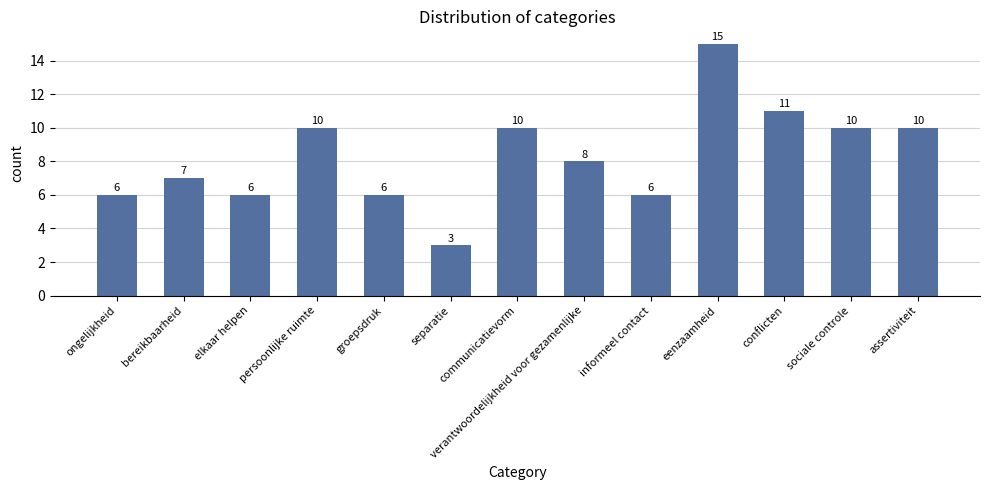

What is the sum of all values?

108